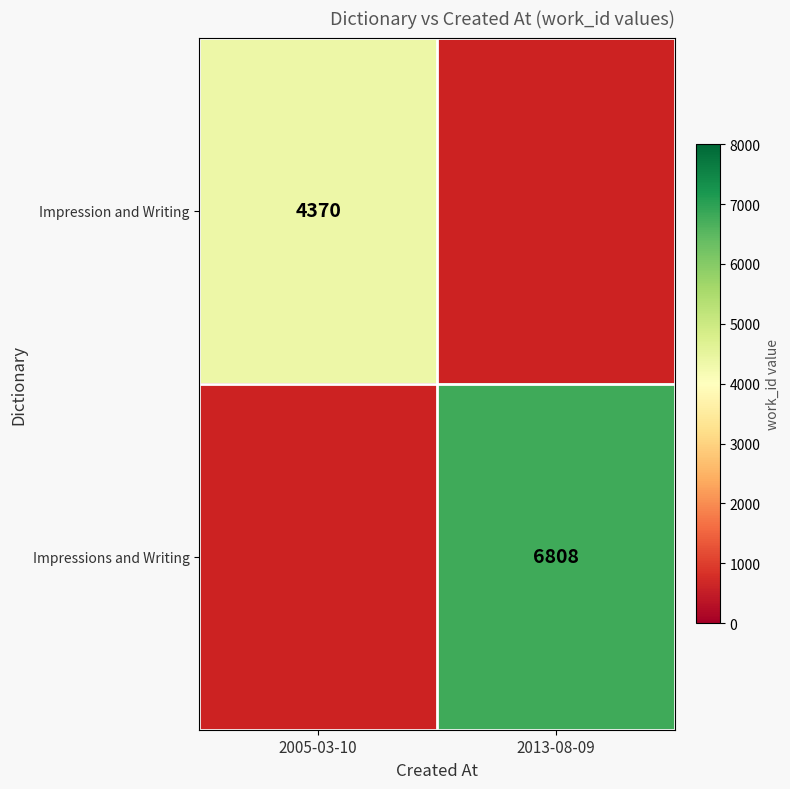

At how many categories does at least one series exceed 5388?

1